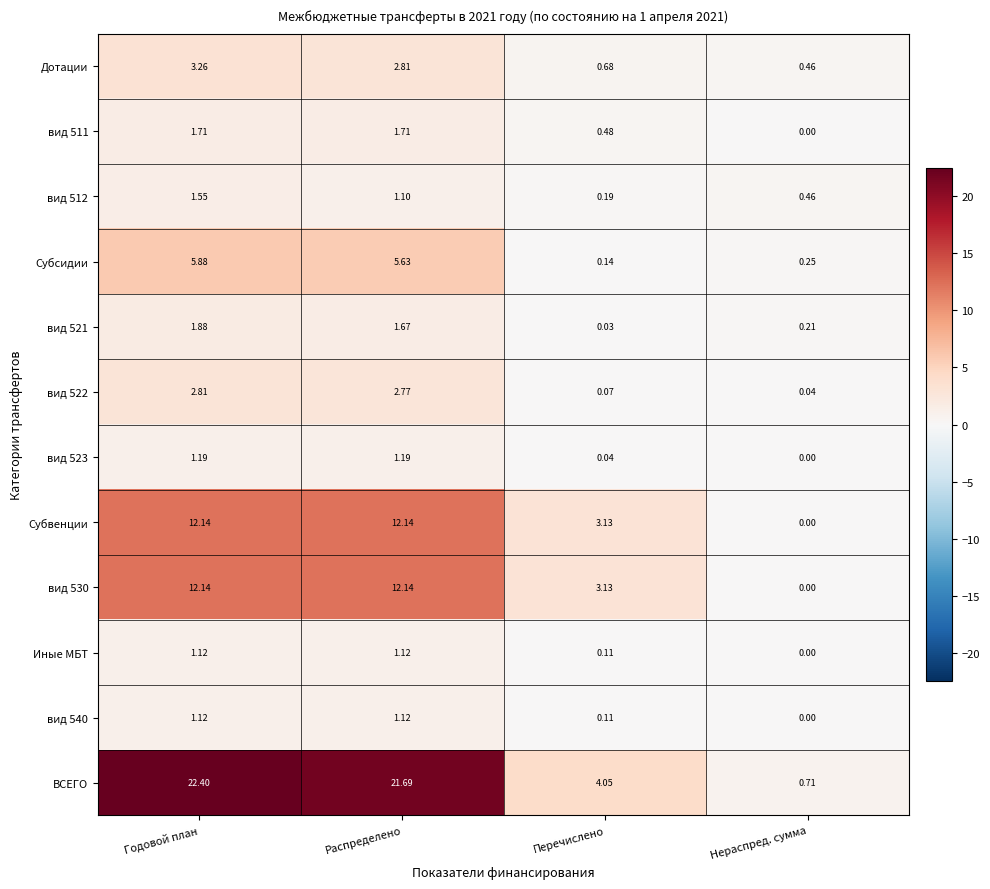

Which category has the lowest value in the вид 521 series?

Перечислено